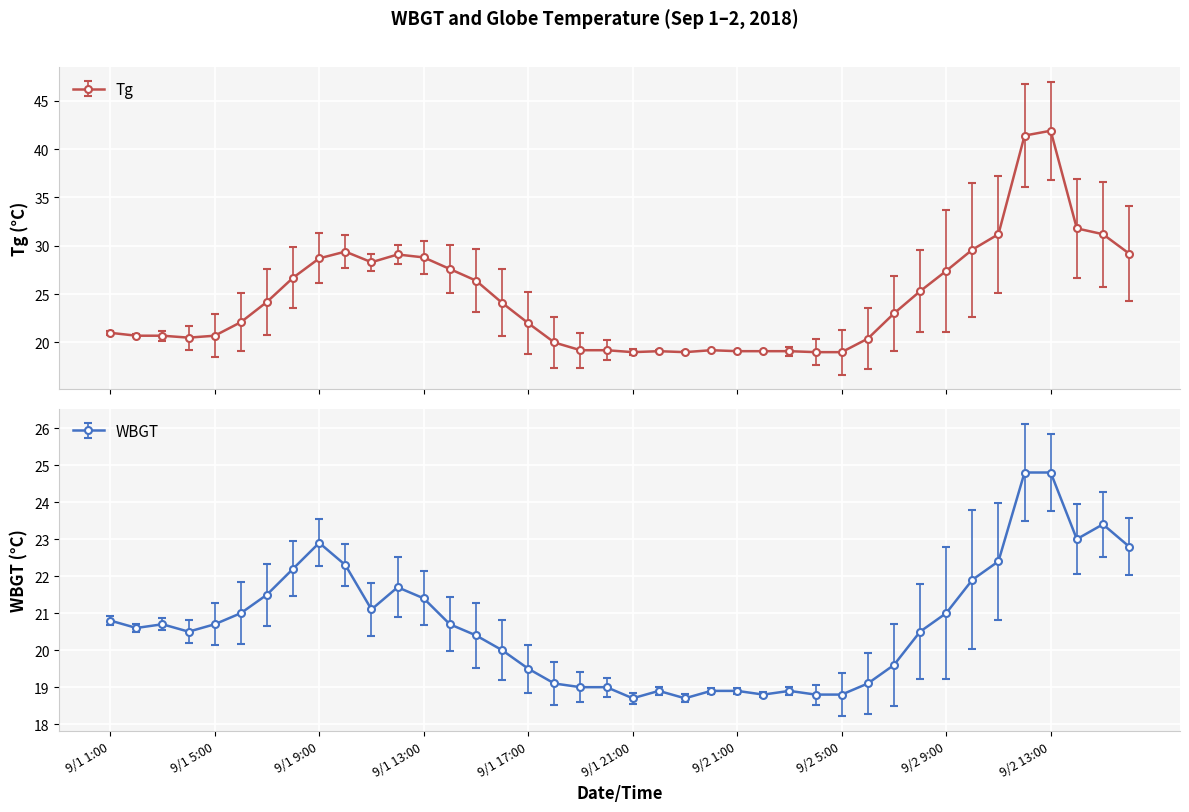

The WBGT series shows 18.9 at 9/1 22:00. True or false?

True